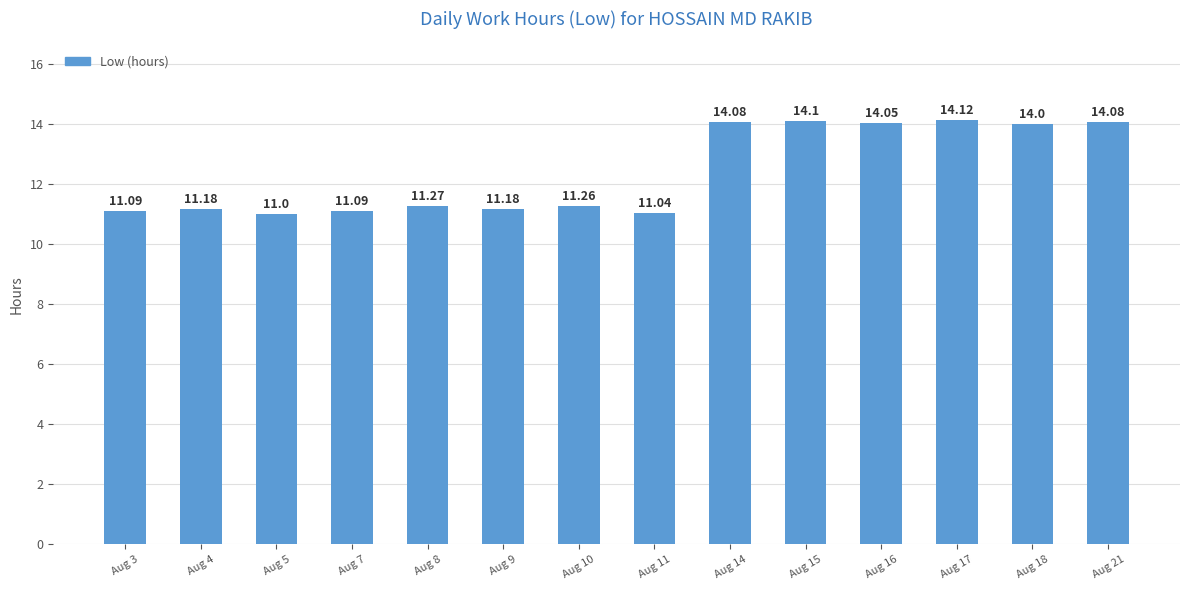

At which category does the chart reach its minimum across all series?

Aug 5